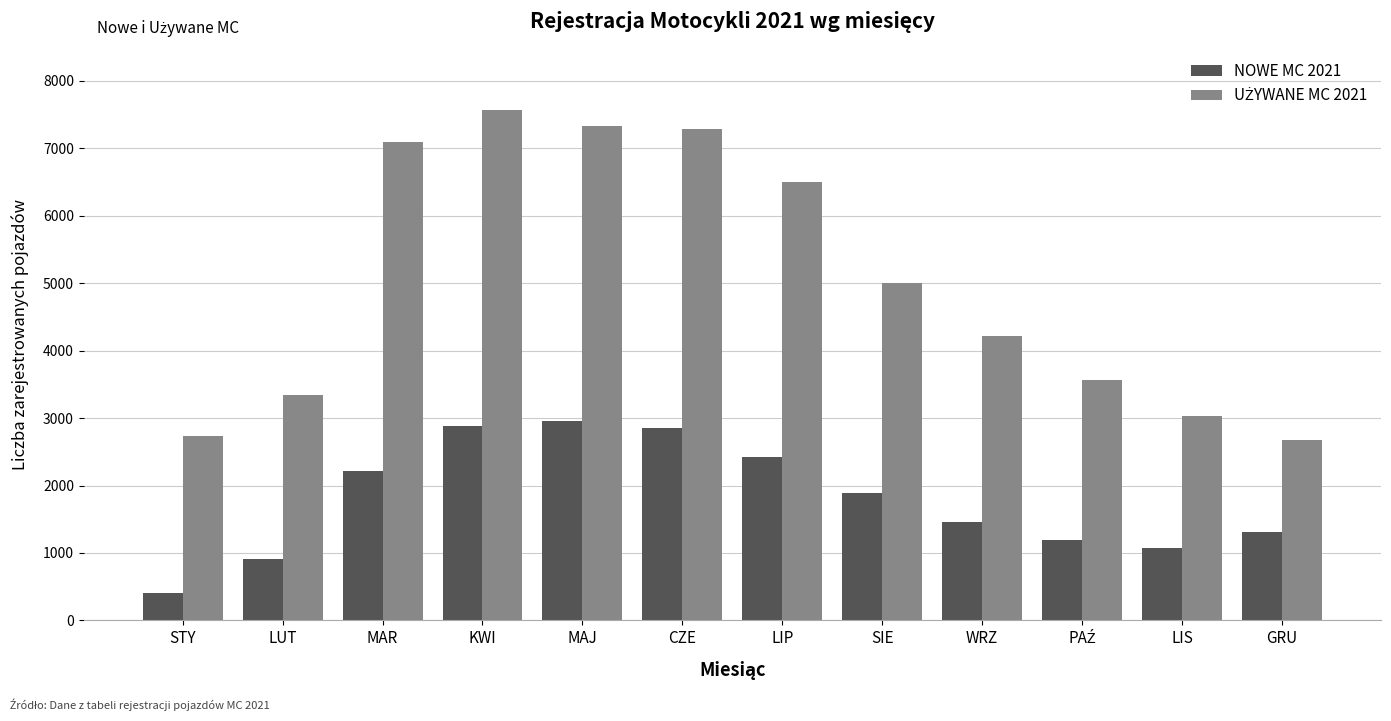

What is the spread (max minus min) of values at STY?

2331